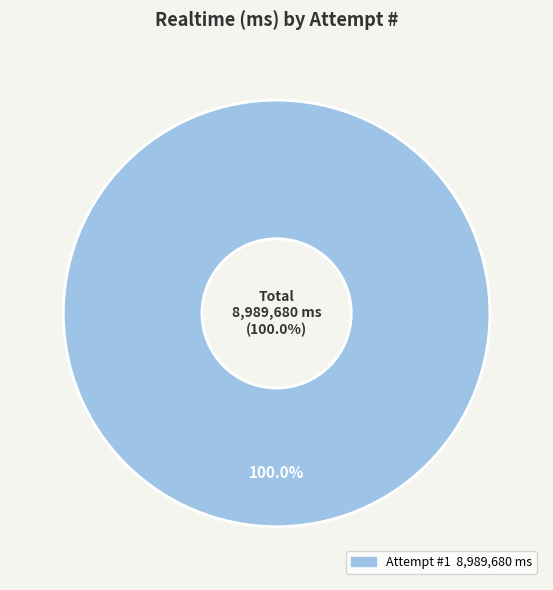

True or false: 3 accounts for 0% of the total.

True